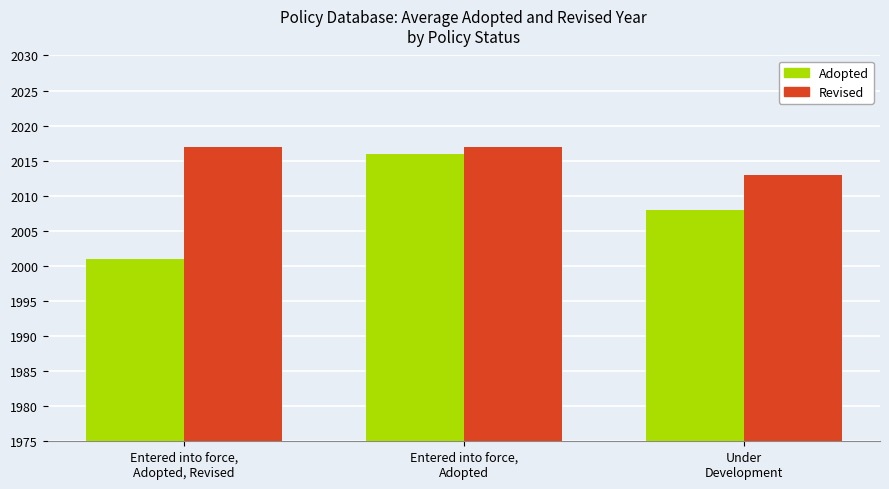

Which series changed the most between Entered into force,
Adopted and Under
Development?

Adopted